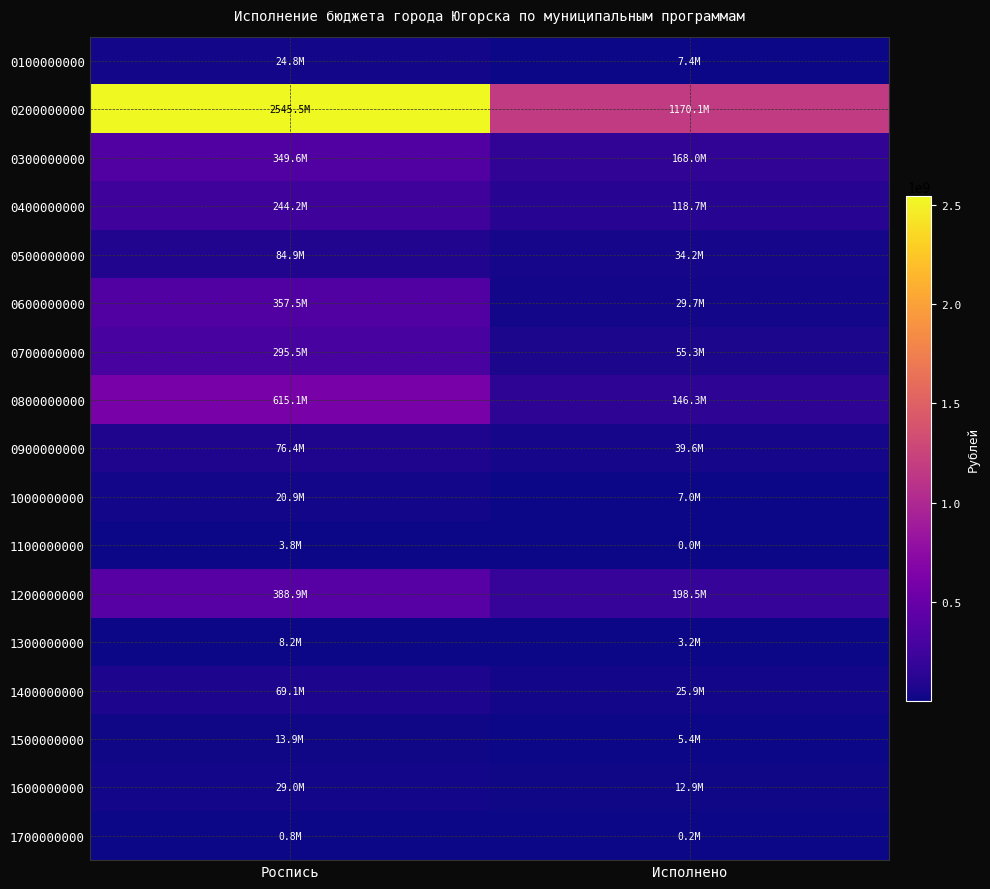

What is the total value across all series at Исполнено?

2022348034.5